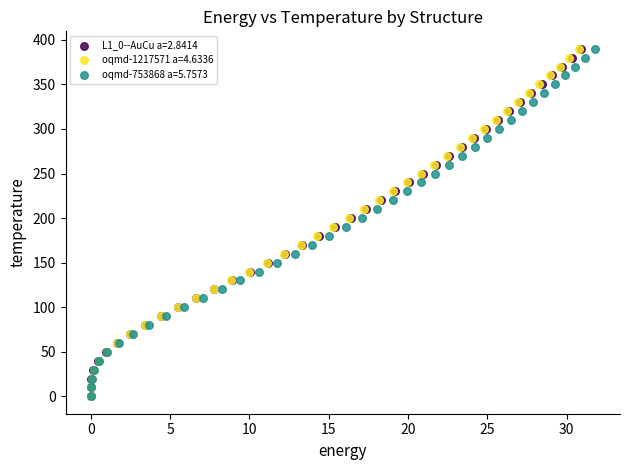

What are all the series names shown in the legend?

L1_0--AuCu a=2.8414, oqmd-1217571 a=4.6336, oqmd-753868 a=5.7573